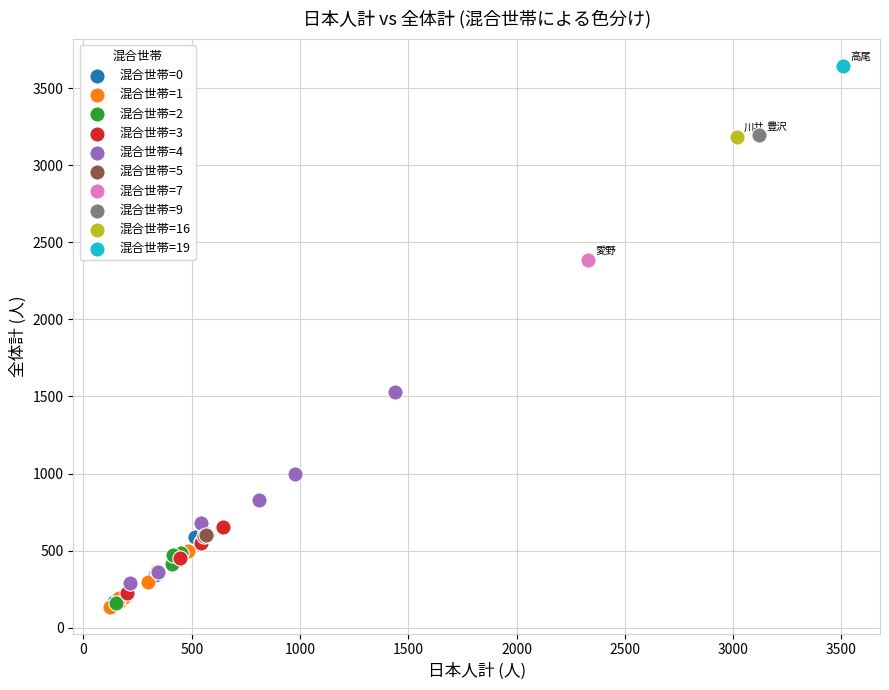

What are all the series names shown in the legend?

混合世帯=0, 混合世帯=1, 混合世帯=2, 混合世帯=3, 混合世帯=4, 混合世帯=5, 混合世帯=7, 混合世帯=9, 混合世帯=16, 混合世帯=19